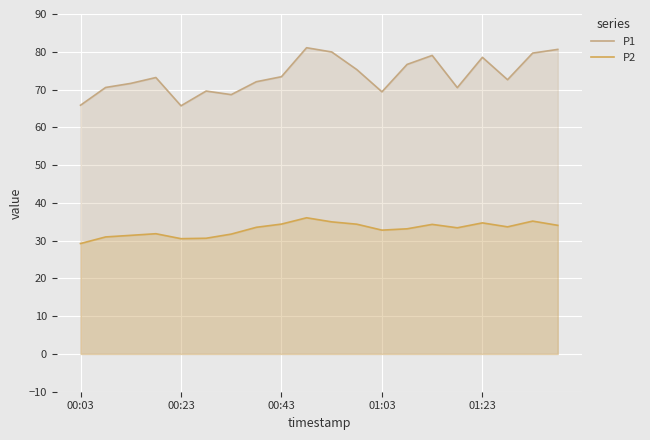

Is it true that P2 equals 10.8 at 7?

False